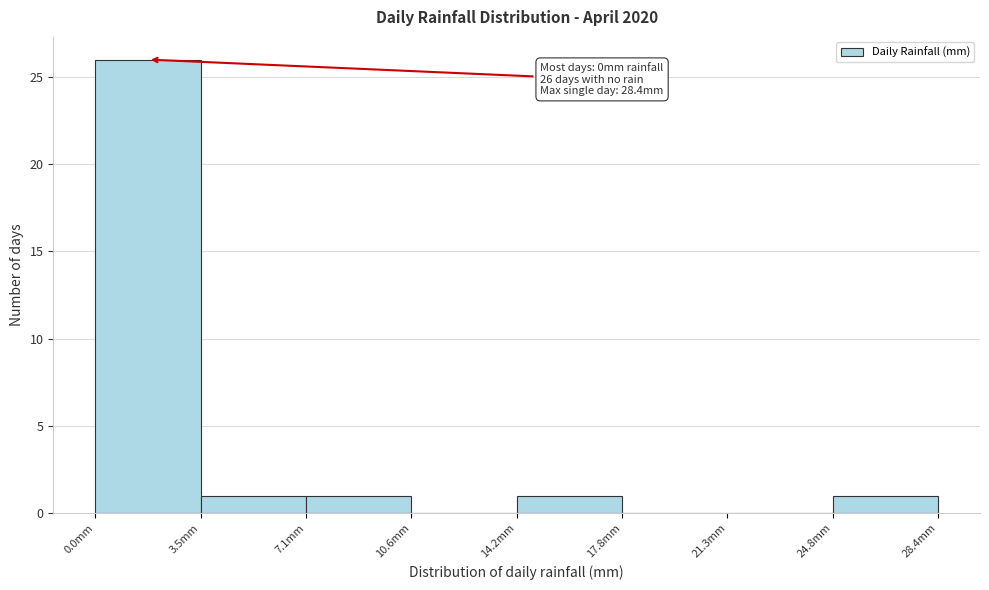

Over which range of the x-axis is the bar tallest?

0.00 to 3.55